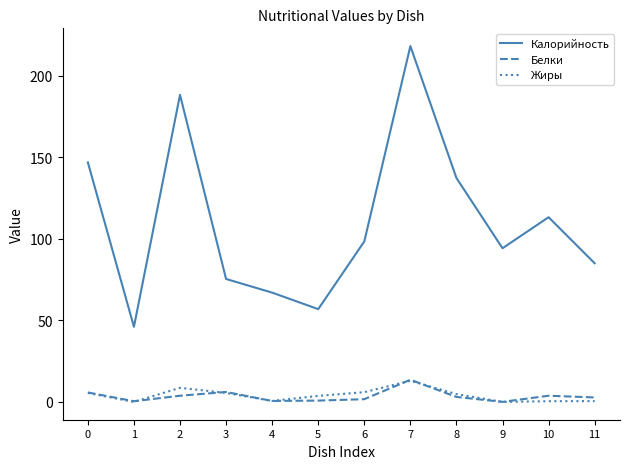

Where is the first local maximum for Жиры?

2